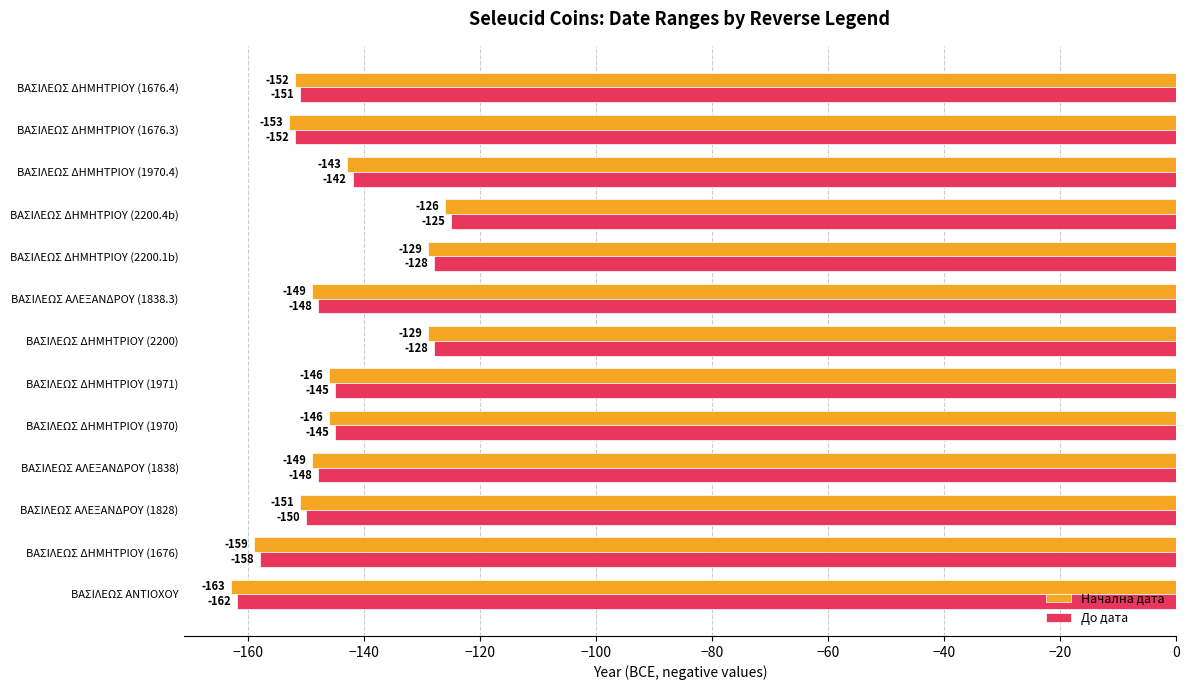

At which label is Начална дата closest to -144?

BAΣΙΛΕΩΣ ΔHMHTPIOY (1970.4)